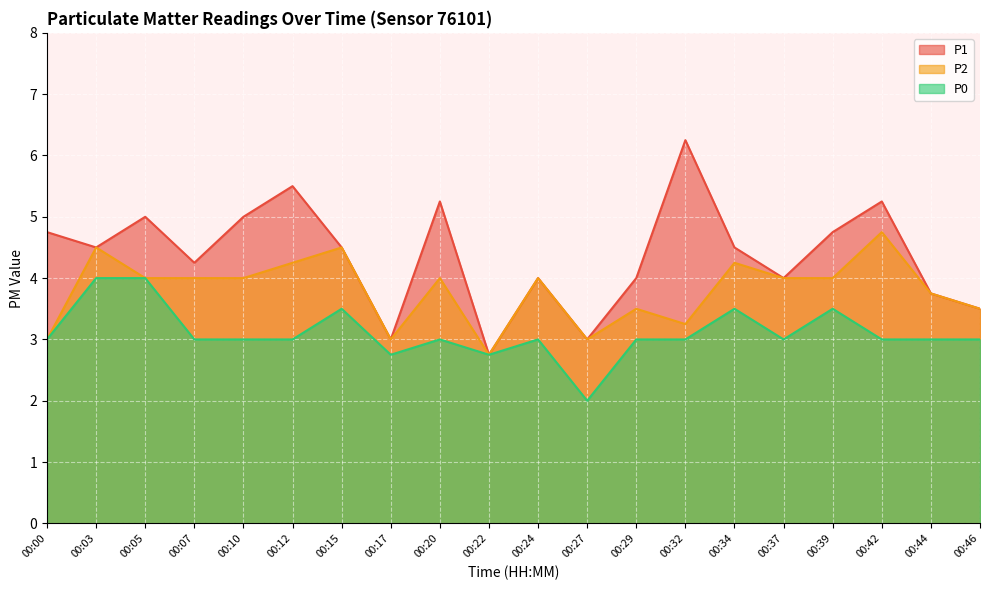

Rank the categories by P1 value from highest to lowest.

00:32, 00:12, 00:20, 00:42, 00:05, 00:10, 00:00, 00:39, 00:03, 00:15, 00:34, 00:07, 00:24, 00:29, 00:37, 00:44, 00:46, 00:17, 00:27, 00:22